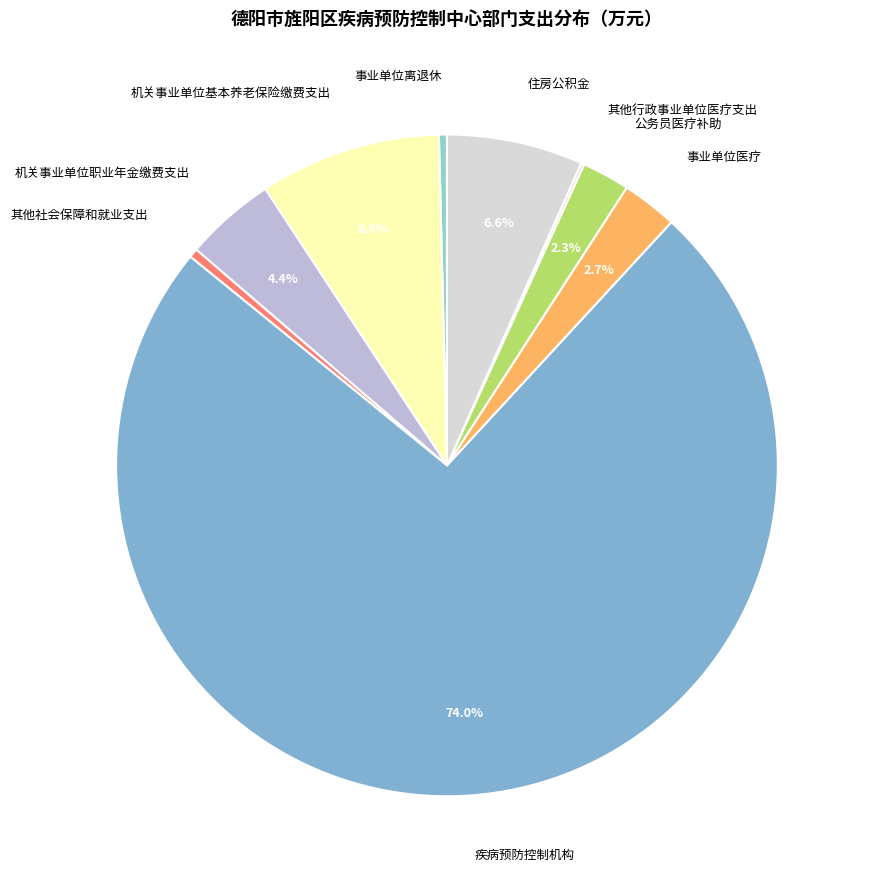

Which has a higher value, 疾病预防控制机构 or 事业单位医疗?

疾病预防控制机构